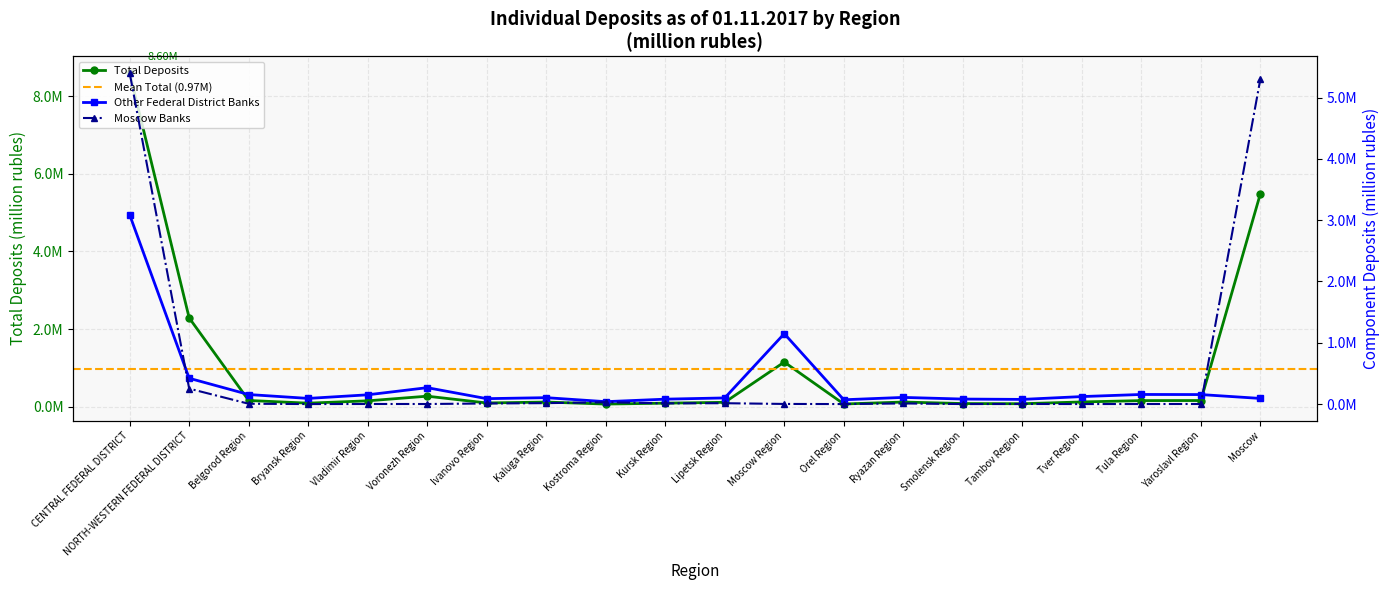

Reading left to right, extract all data points from this chart.

Total Deposits: CENTRAL FEDERAL DISTRICT=8602013	NORTH-WESTERN FEDERAL DISTRICT=2288934	Belgorod Region=161412	Bryansk Region=92169	Vladimir Region=152281	Voronezh Region=271864	Ivanovo Region=97443	Kaluga Region=120638	Kostroma Region=68974	Kursk Region=91887	Lipetsk Region=114038	Moscow Region=1150725	Orel Region=70566	Ryazan Region=121240	Smolensk Region=82157	Tambov Region=77907	Tver Region=123492	Tula Region=158196	Yaroslavl Region=159882	Moscow=5487141
Borrowed by Moscow credit institutions: CENTRAL FEDERAL DISTRICT=5404173	NORTH-WESTERN FEDERAL DISTRICT=251920	Belgorod Region=4929	Bryansk Region=0	Vladimir Region=1290	Voronezh Region=948	Ivanovo Region=9256	Kaluga Region=15094	Kostroma Region=29549	Kursk Region=11490	Lipetsk Region=13876	Moscow Region=1954	Orel Region=0	Ryazan Region=10065	Smolensk Region=0	Tambov Region=1669	Tver Region=194	Tula Region=1029	Yaroslavl Region=1106	Moscow=5301725
Borrowed by other federal district institutions: CENTRAL FEDERAL DISTRICT=3088410	NORTH-WESTERN FEDERAL DISTRICT=420828	Belgorod Region=155466	Bryansk Region=92169	Vladimir Region=150991	Voronezh Region=267391	Ivanovo Region=88187	Kaluga Region=104338	Kostroma Region=39076	Kursk Region=79914	Lipetsk Region=100022	Moscow Region=1148771	Orel Region=70068	Ryazan Region=108629	Smolensk Region=81668	Tambov Region=76039	Tver Region=122153	Tula Region=156647	Yaroslavl Region=154994	Moscow=91888